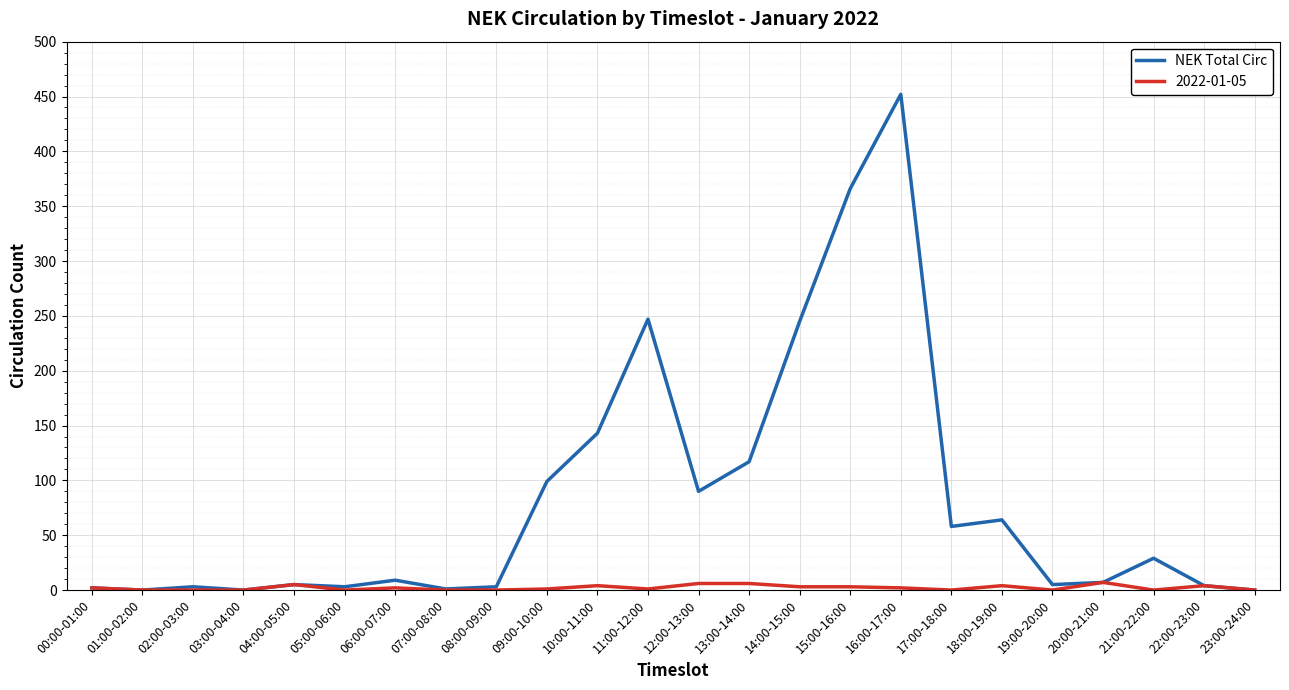

Between 01:00-02:00 and 13:00-14:00, which series saw the biggest shift?

NEK Total Circ